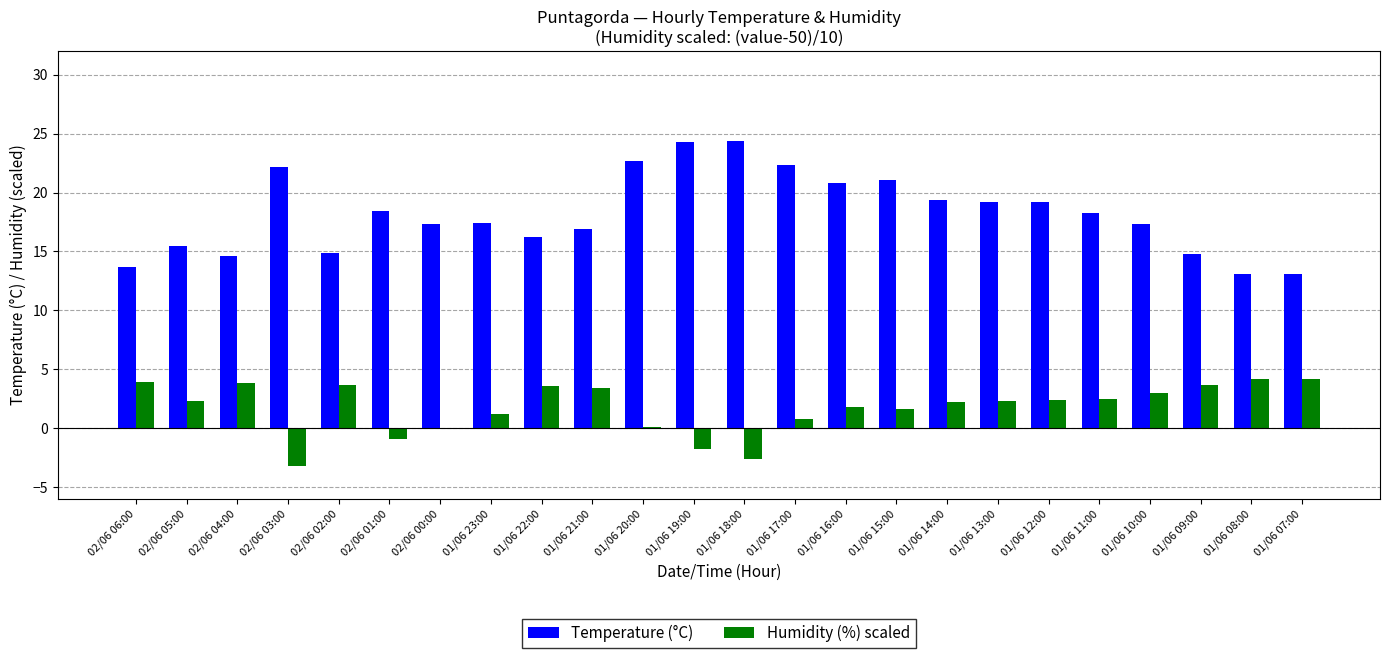

The Temperature (°C) series shows 31.0 at 02/06 01:00. True or false?

False